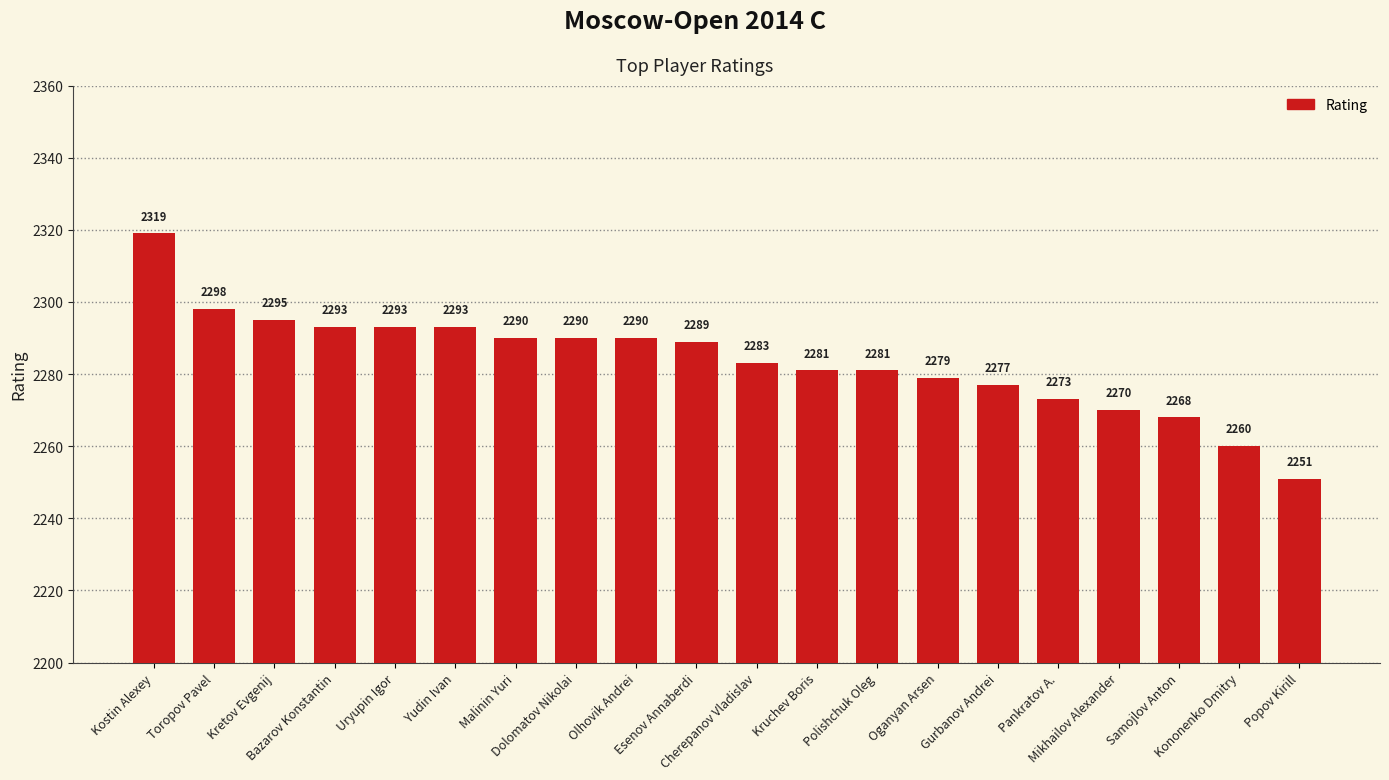

At which category does the chart reach its peak across all series?

Kostin Alexey